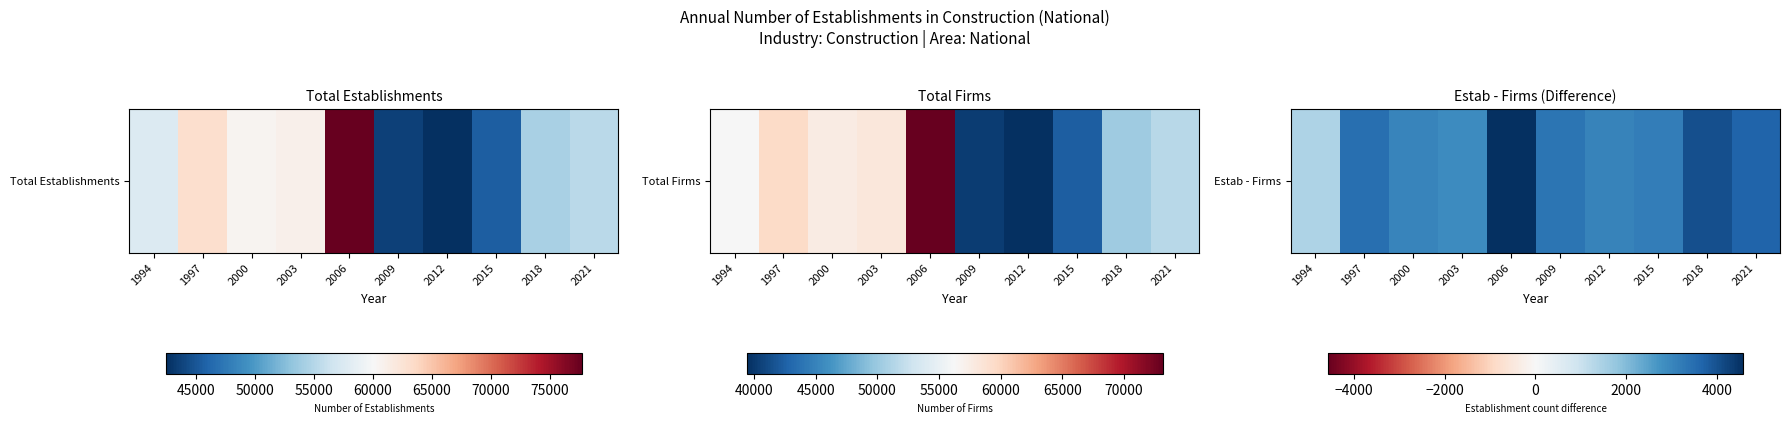

What is the sum of the values at 2018 and 2000?

7048